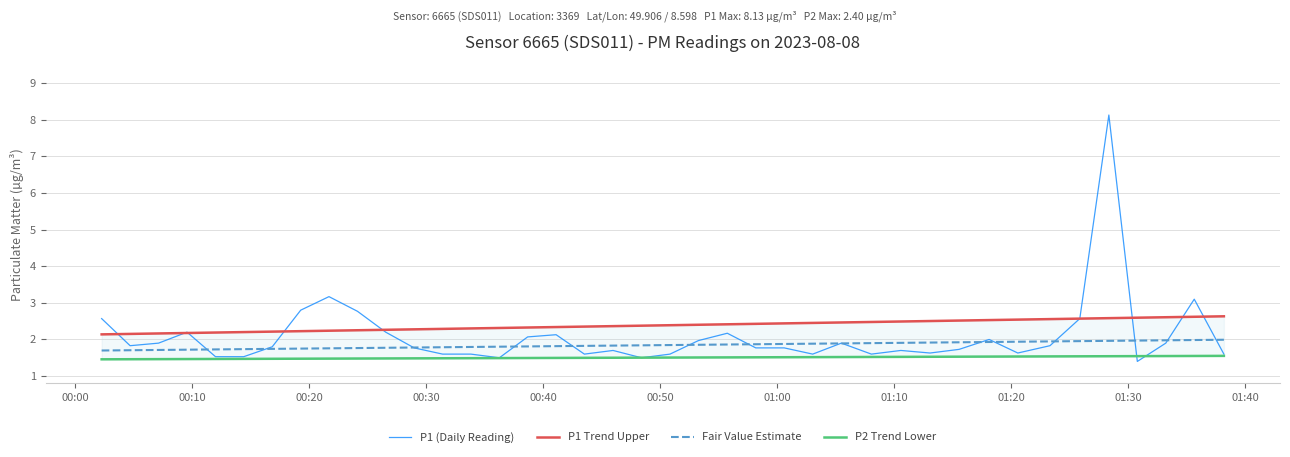

What is the difference between the second highest and minimum values in the P2 Trend Lower series?

0.1